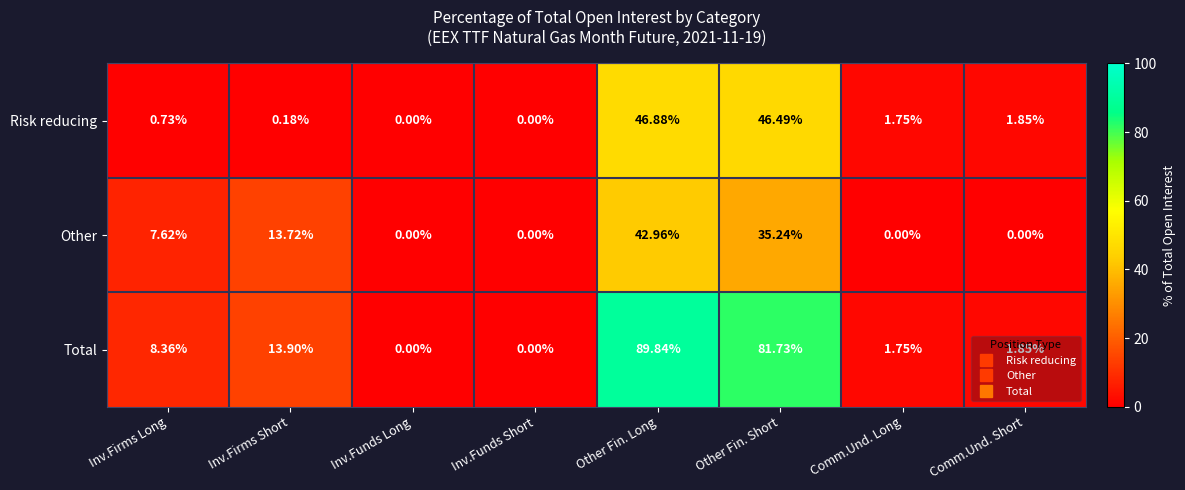

Which series has the widest spread of values?

Total